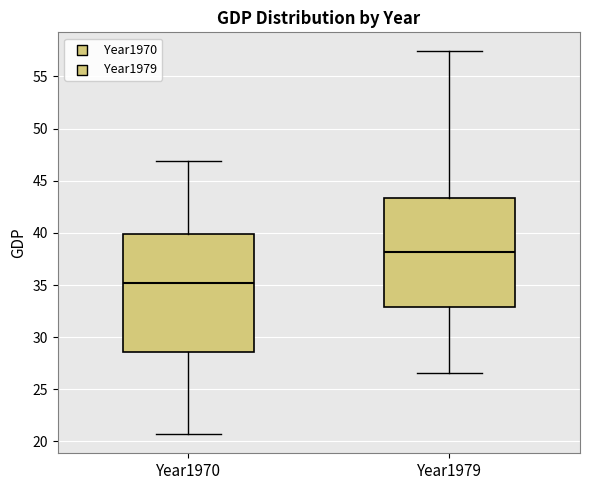

Reading left to right, transcribe this box plot: for each box, give where its median line is, the range the box spans, and where its two whiskers end, as read against the y-axis. The values are not printed on the chart, so give them approximately, as read against the axis.

Year1970: median 35.0, box 28.5 to 40.0, whiskers 20.5 to 47.0
Year1979: median 38.0, box 33.0 to 43.5, whiskers 26.5 to 57.5